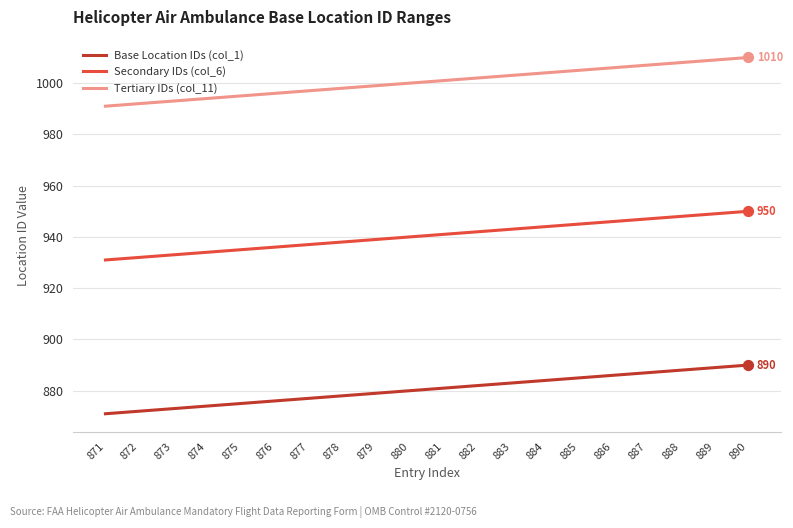

What is the total value across all series at 887?

2841